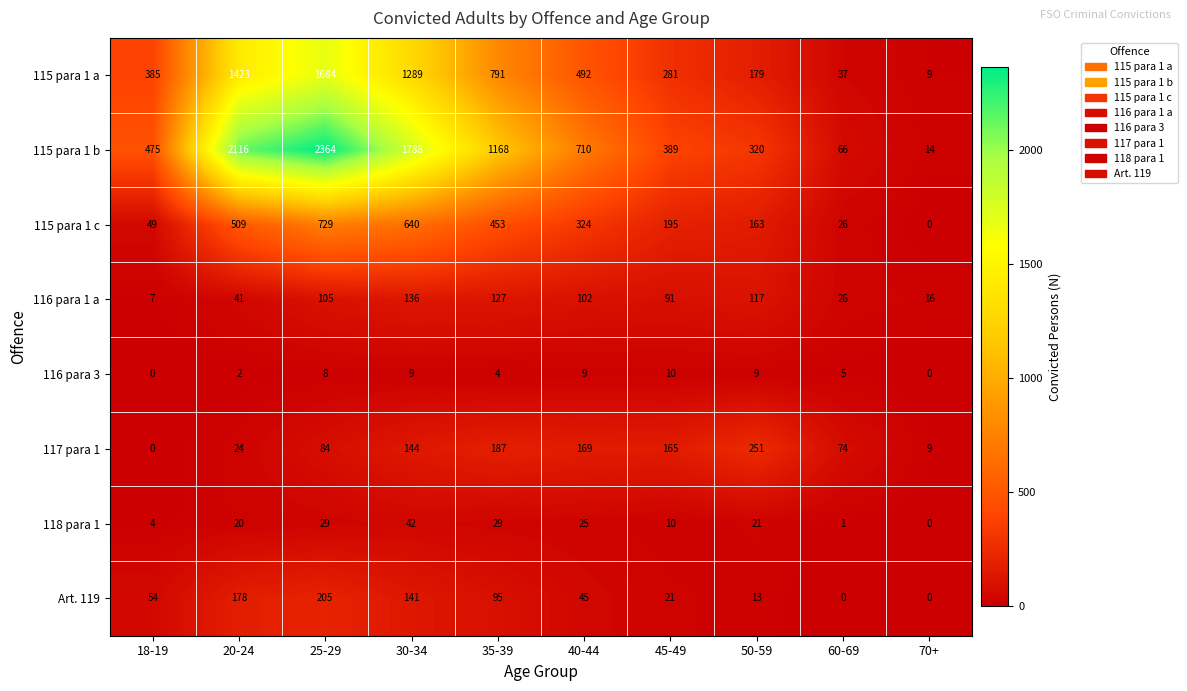

The value of 115 para 1 b at 30-34 is 1788. True or false?

True